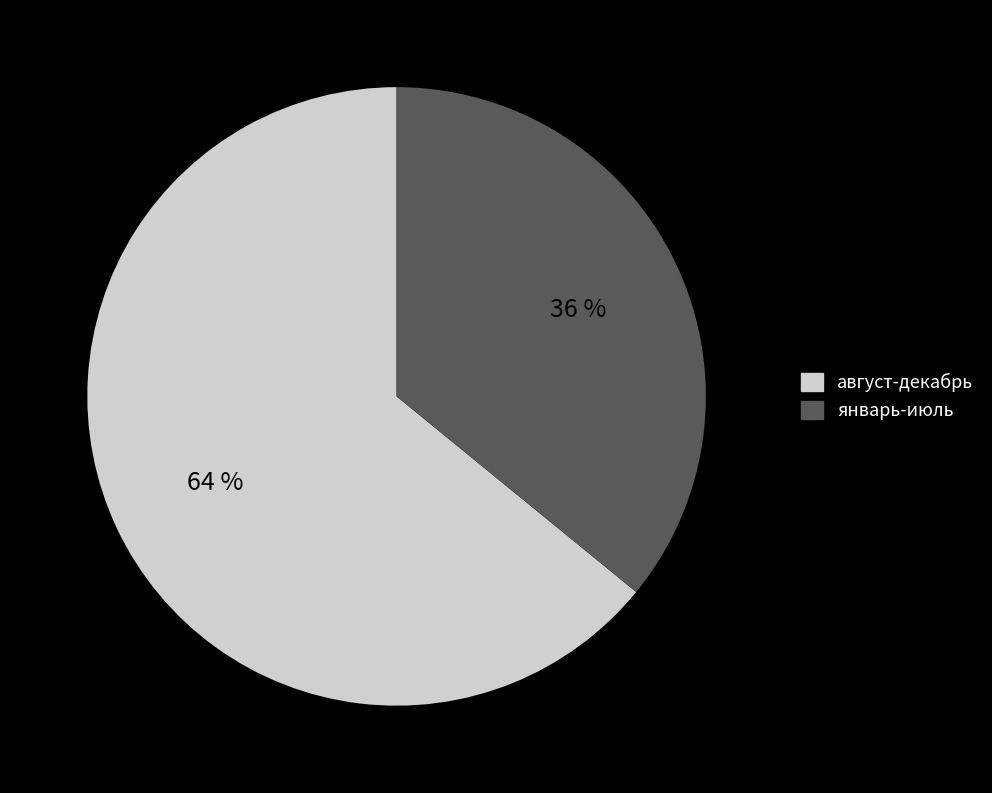

Does any single category account for the majority?

Yes